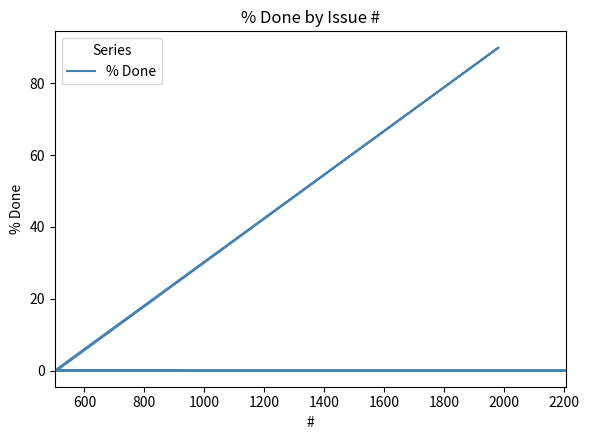

How many data points are above 0?

1